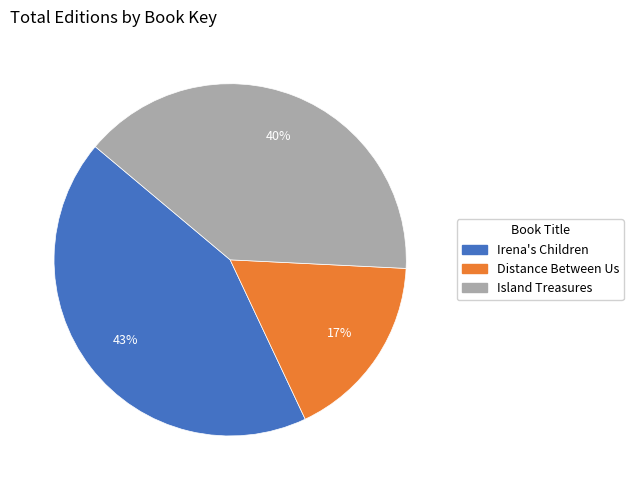

Which has a higher value, Distance Between Us or Irena's Children?

Irena's Children